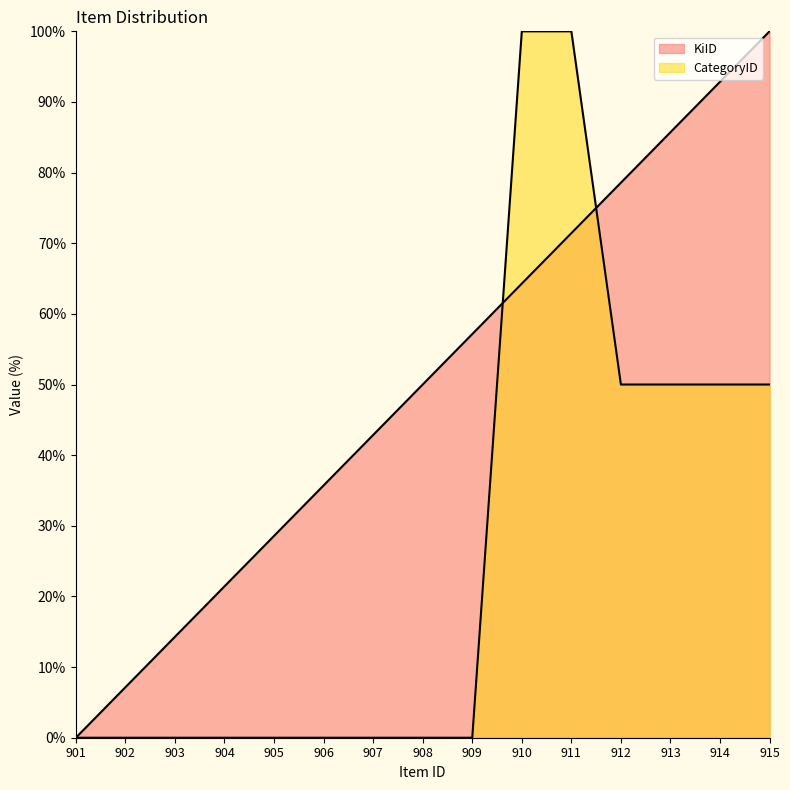

Reading right to left, transcribe all the data shown in this chart.

KiID: 100.0	92.9	85.7	78.6	71.4	64.3	57.1	50.0	42.9	35.7	28.6	21.4	14.3	7.1	0.0
CategoryID: 50.0	50.0	50.0	50.0	100.0	100.0	0.0	0.0	0.0	0.0	0.0	0.0	0.0	0.0	0.0